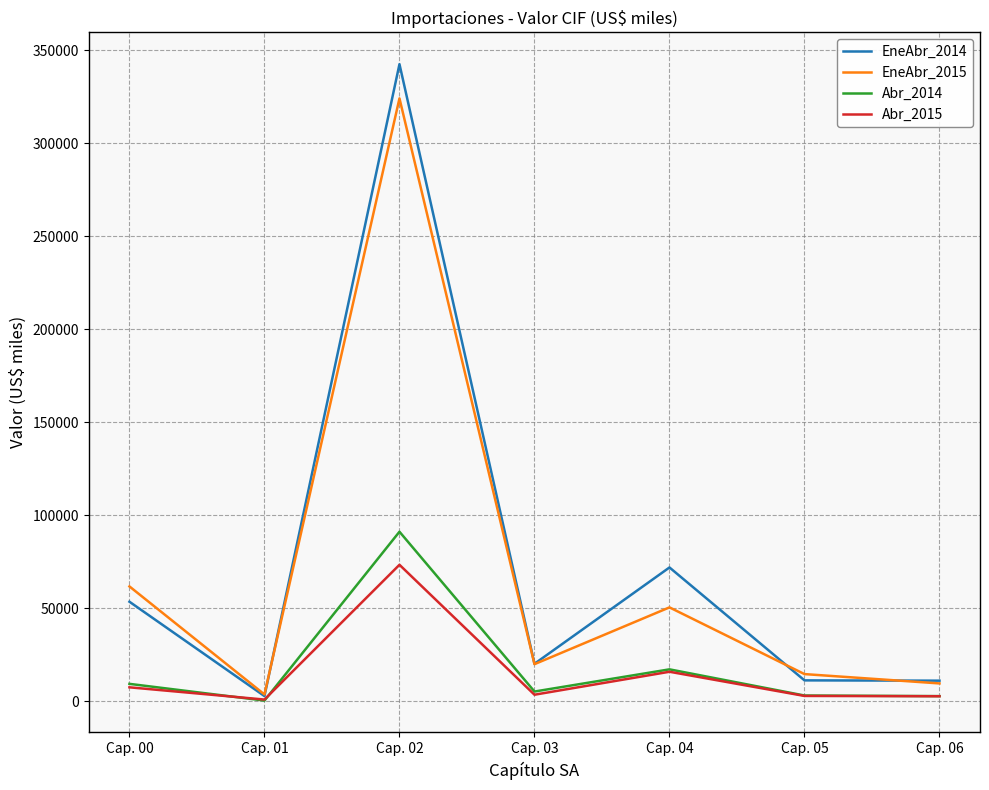

The Abr_2014 series shows 9332 at Cap. 00. True or false?

True